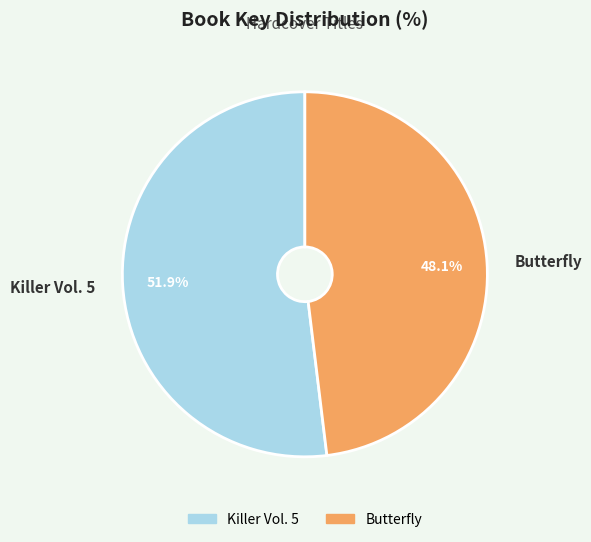

To the nearest percent, what portion does Killer Vol. 5 represent?

52%